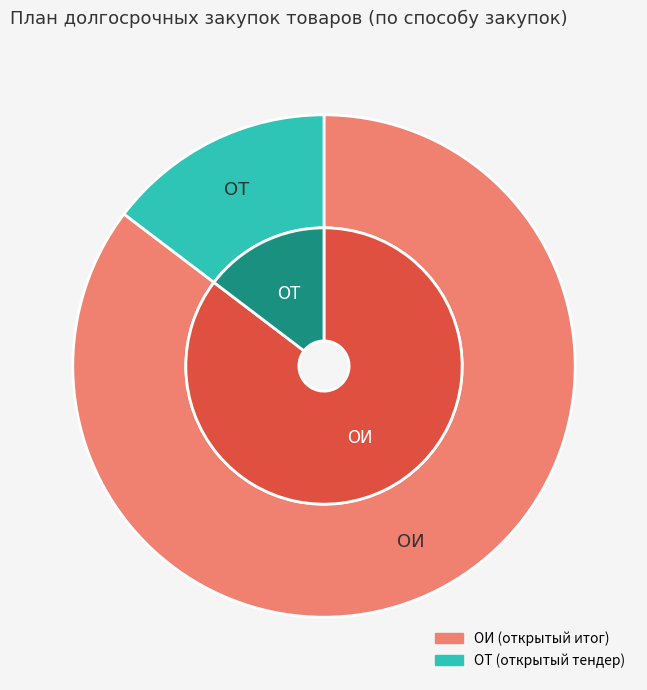

Which series changed the most between 2 and 3?

ОИ